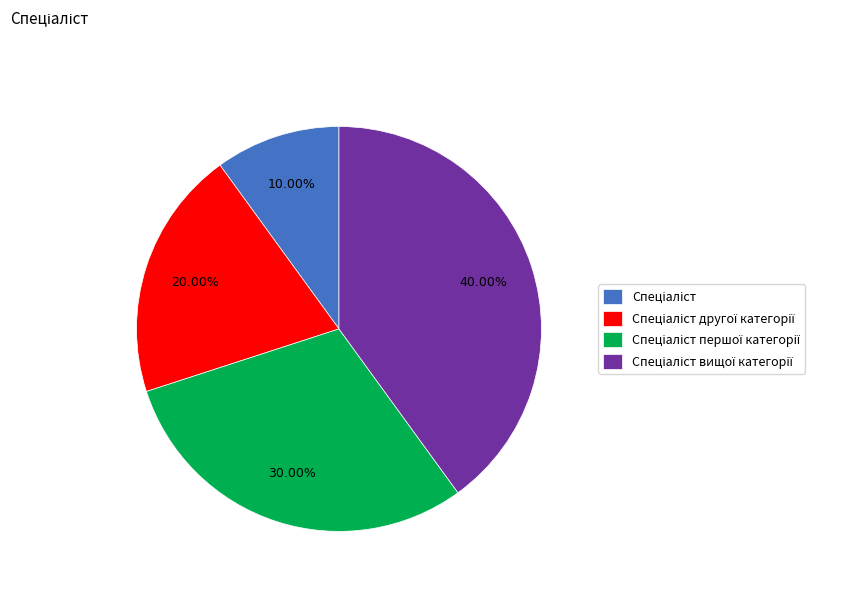

Does any single category account for the majority?

No